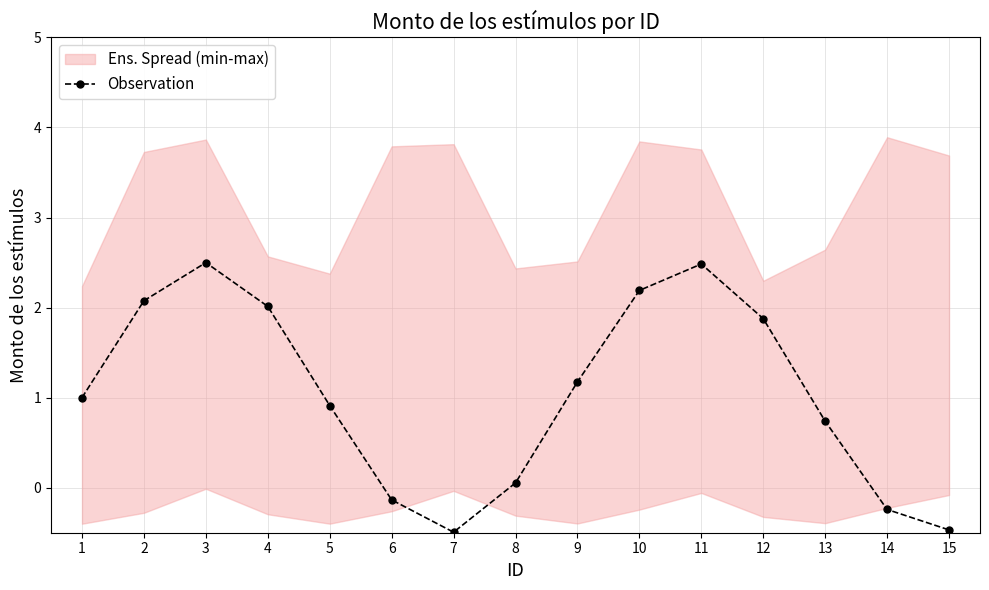

List the labels in order of value, smallest first.

7, 15, 14, 6, 8, 13, 5, 1, 9, 12, 4, 2, 10, 11, 3